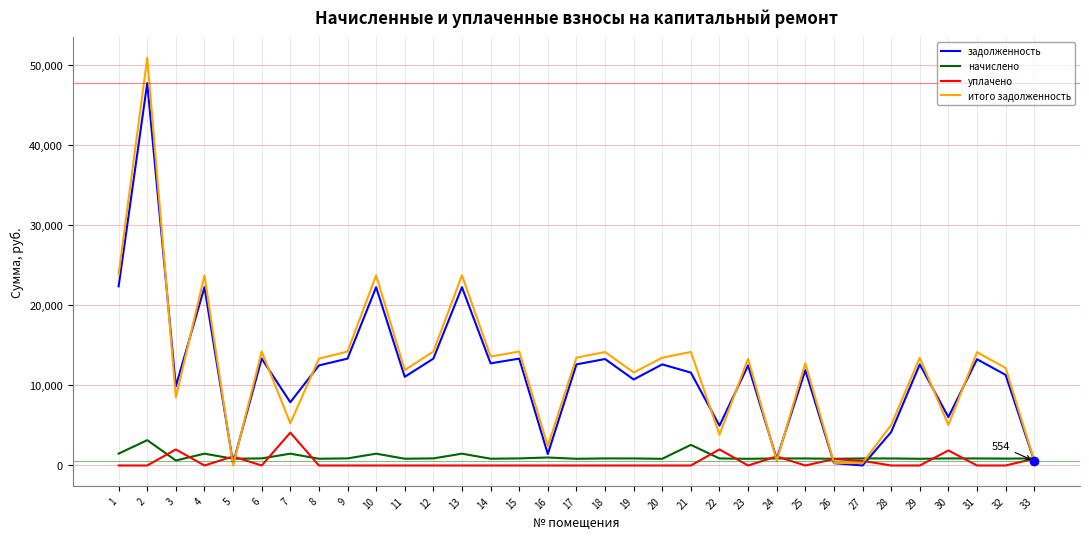

At how many categories does at least one series exceed 16601?

5